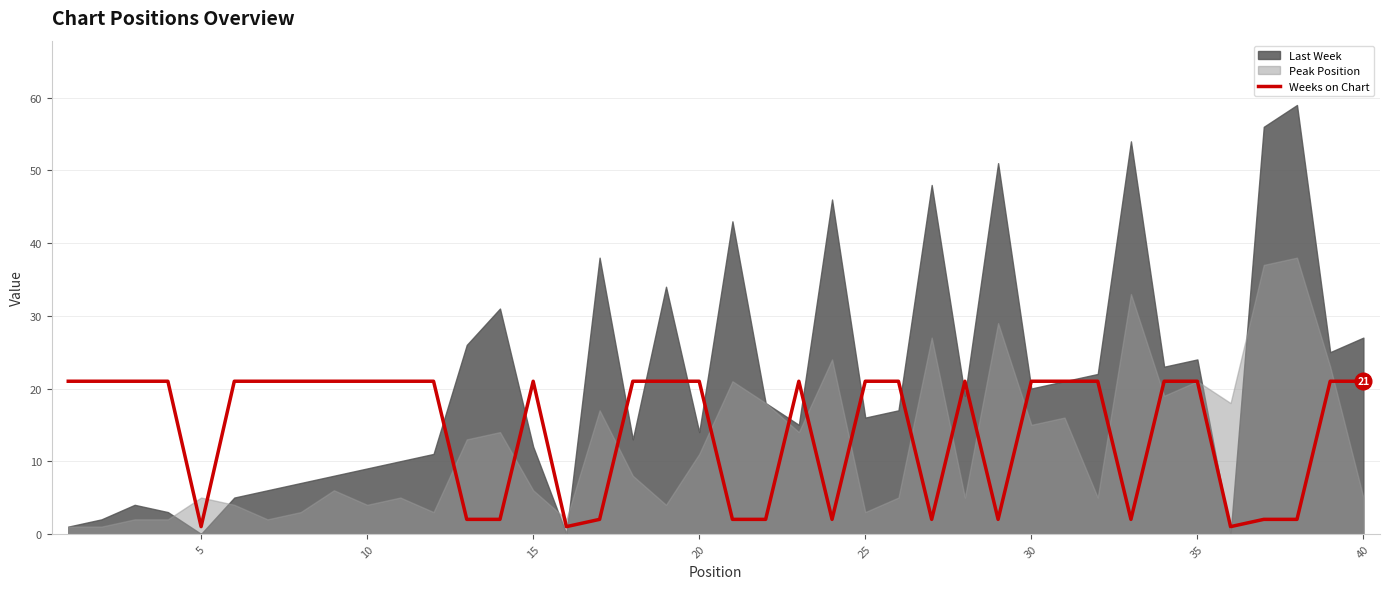

True or false: Weeks on Chart has a value of 33 at 40.

False